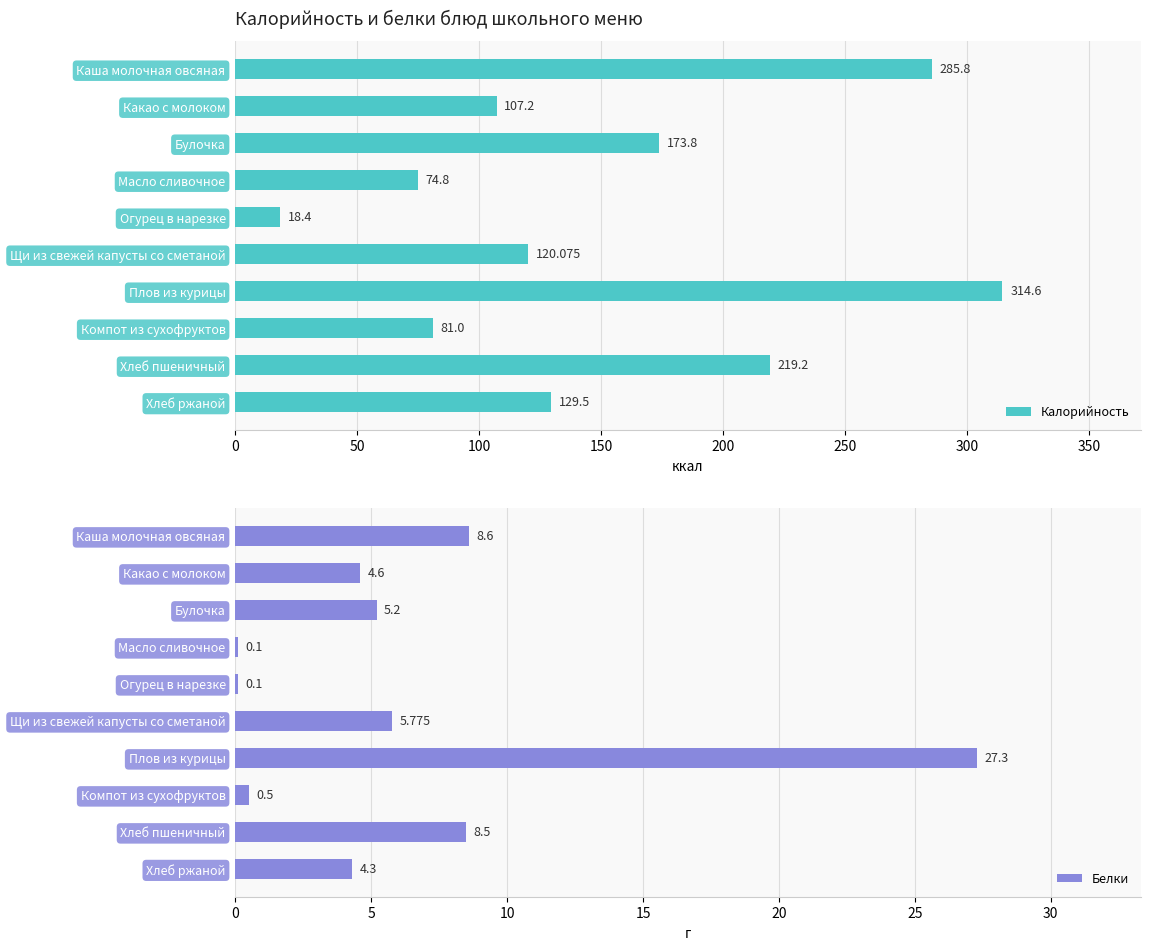

How many groups of bars are there?

10